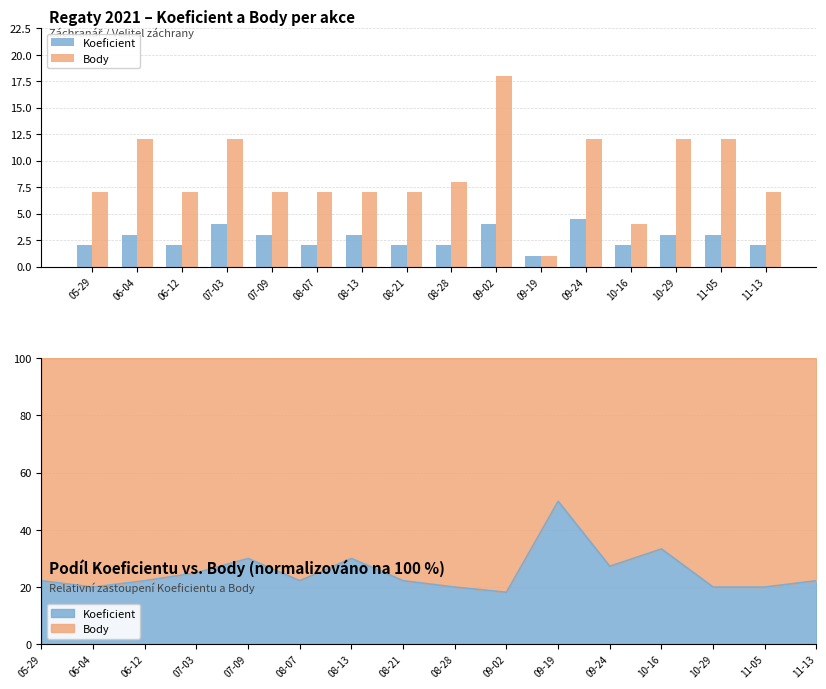

How many distinct data groups are displayed?

2